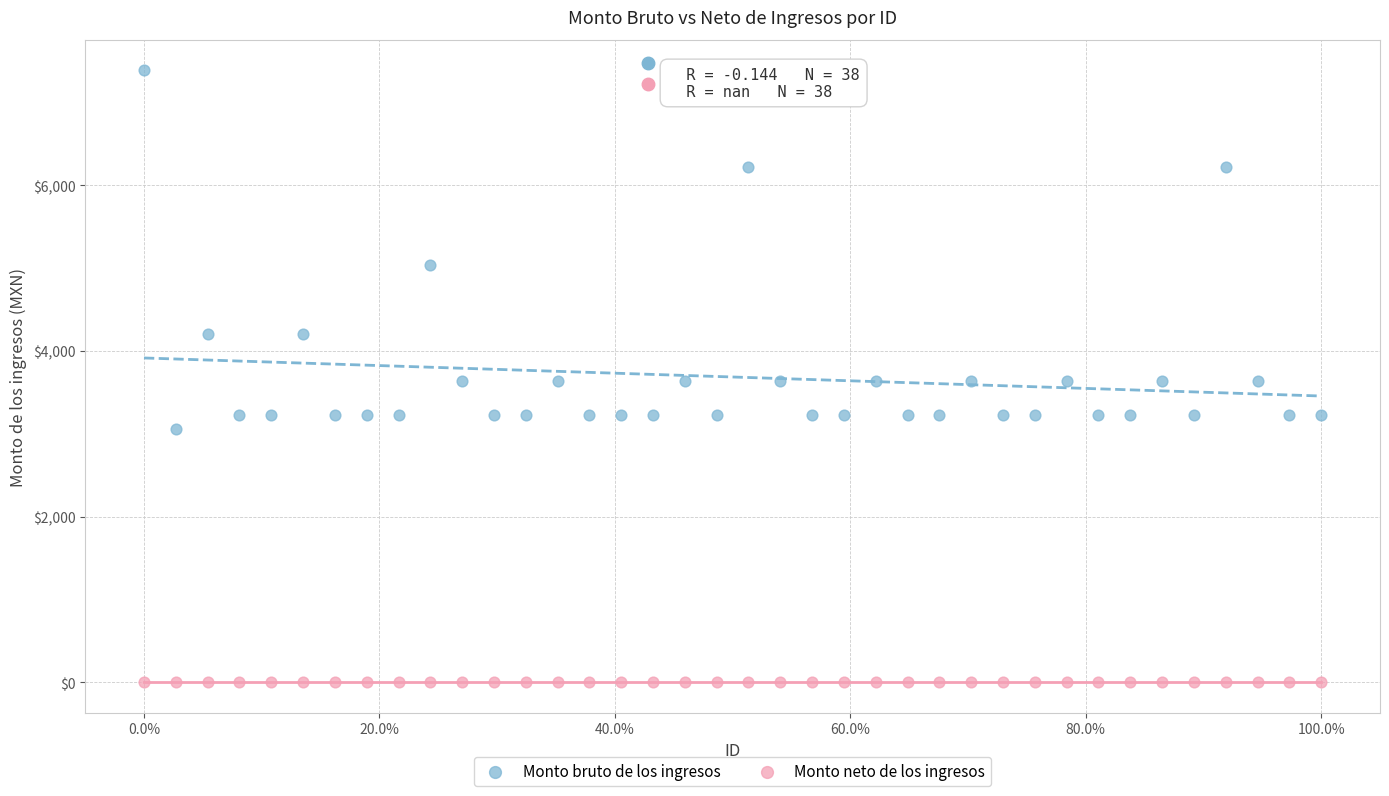

In the Monto bruto de los ingresos series, what Y value is closest to 5225?

5038.0